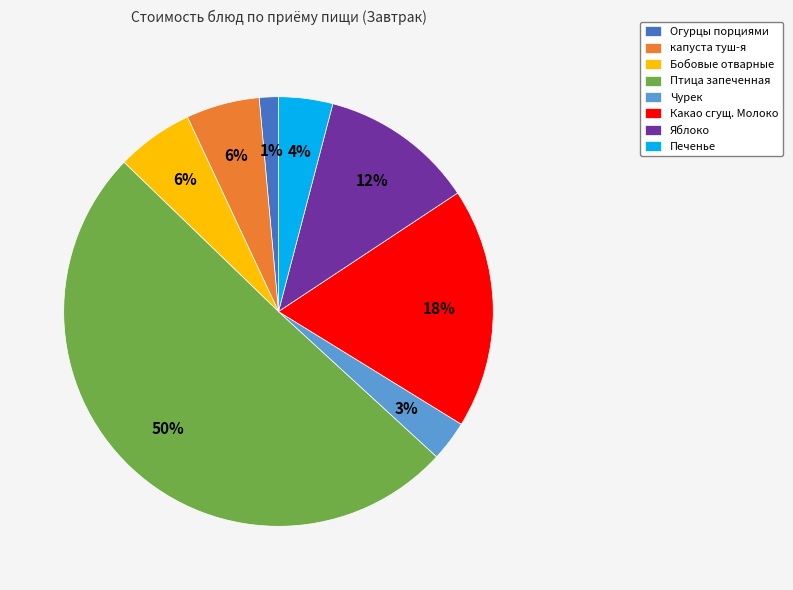

To the nearest percent, what is the difference between the largest and smallest slice percentages?

49%